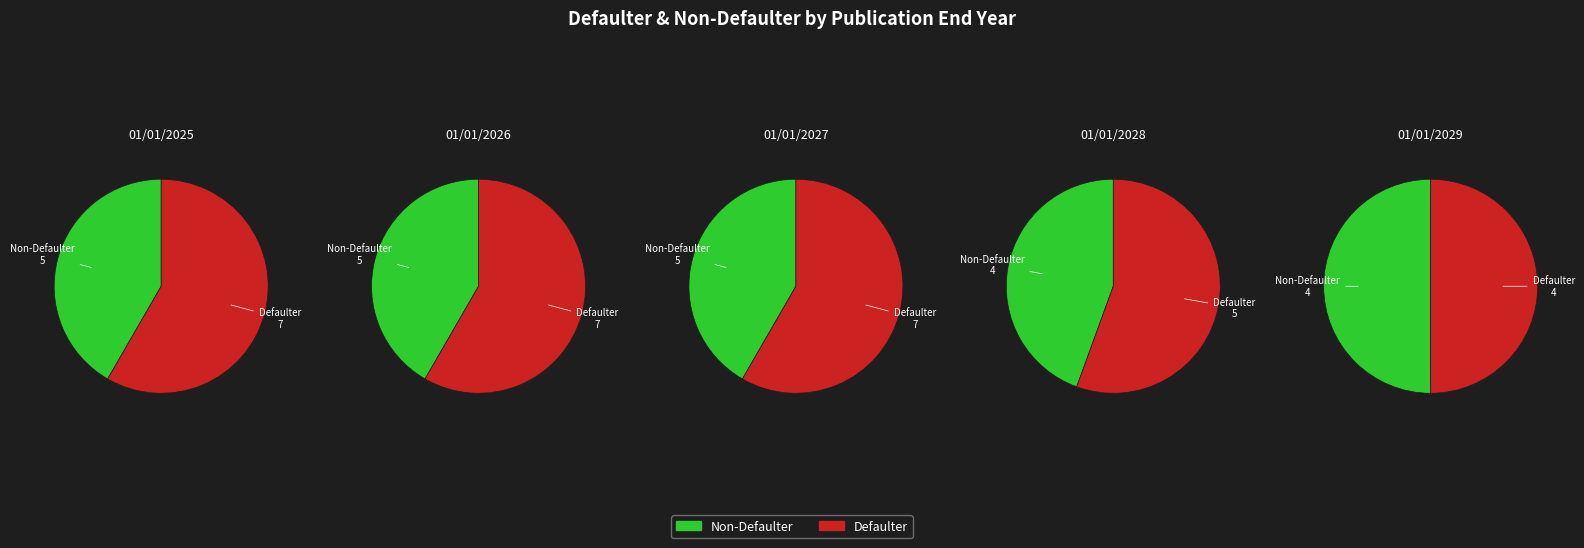

To the nearest percent, what percentage of the pie is 01/01/2028?

17%